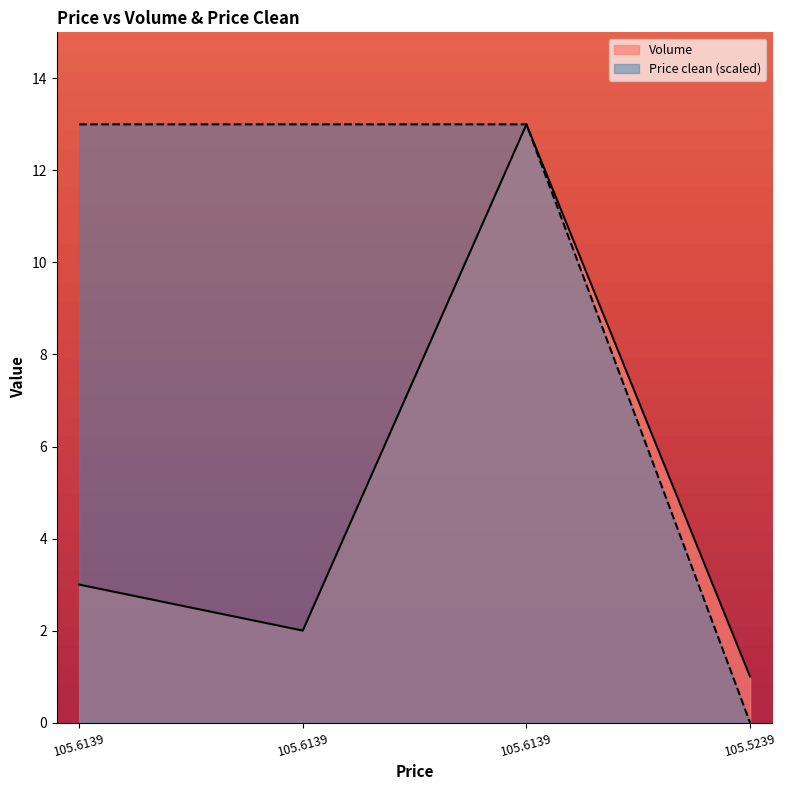

Read the Price clean value at 105.6139.

13.0